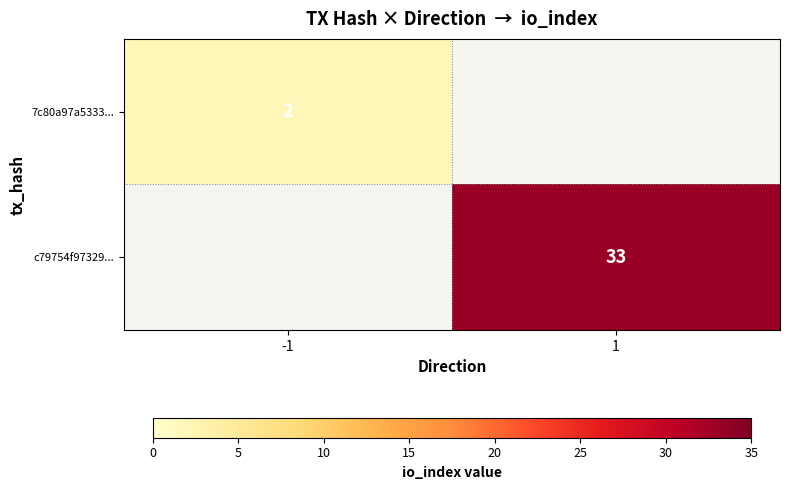

What is the smallest value displayed?

2.0